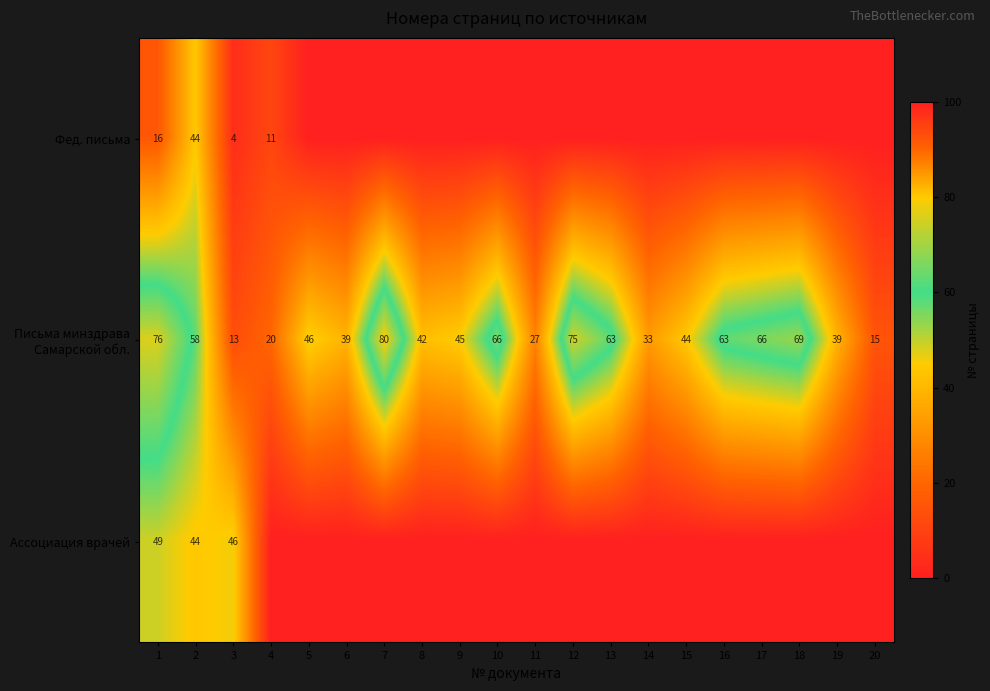

What is the total value across all series at 2?

146